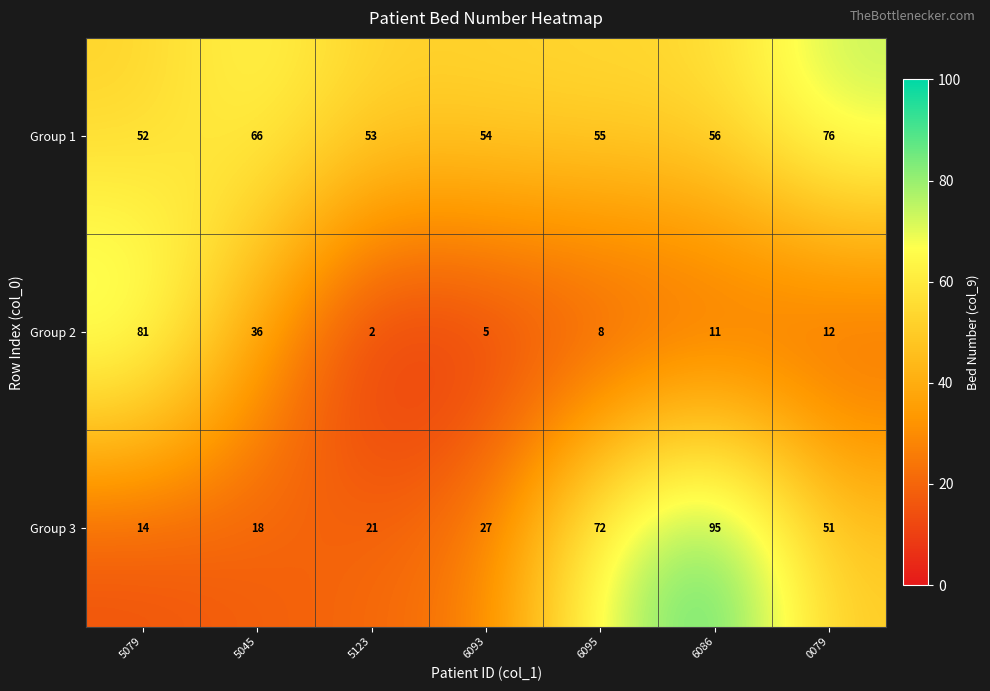

Count the number of categories in the chart.

7